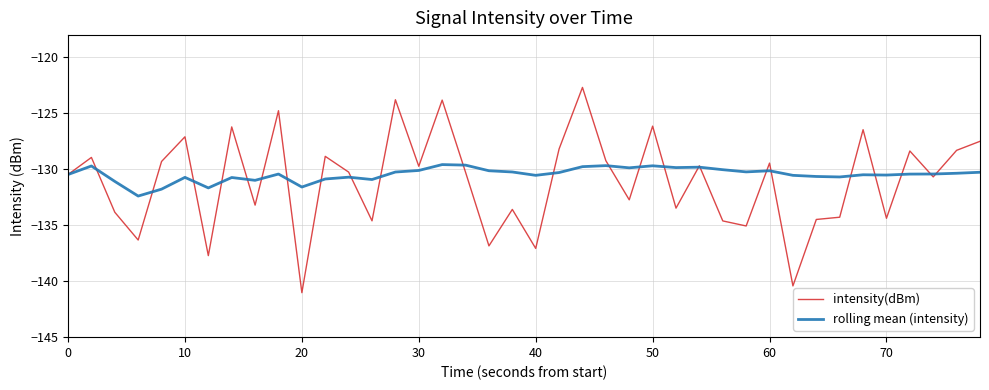

List the series in order of their peak value, lowest first.

rolling mean (intensity), intensity(dBm)